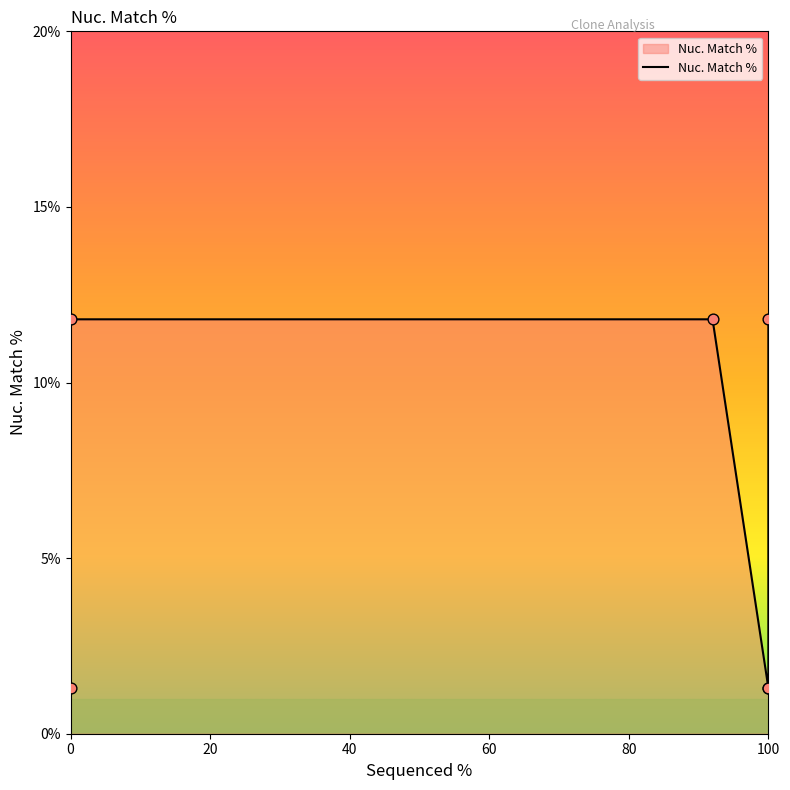

What is the change in value from 92 to 100?

-10.5